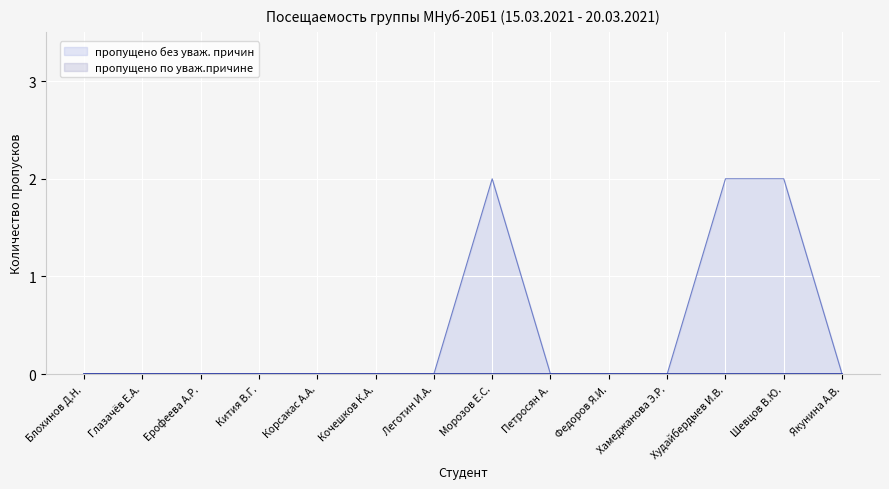

What is the maximum value shown in the chart?

2